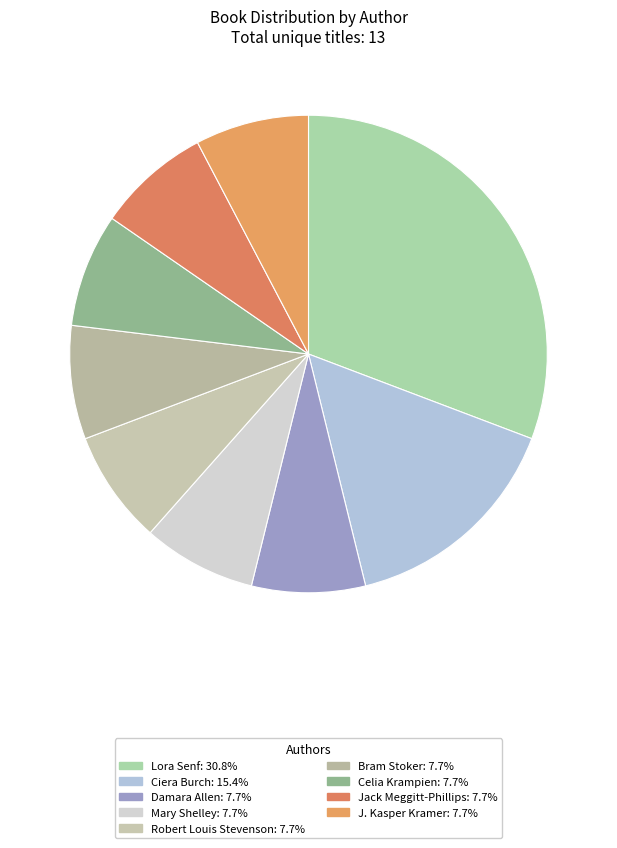

Which has a higher value, Damara Allen or Jack Meggitt-Phillips?

Damara Allen